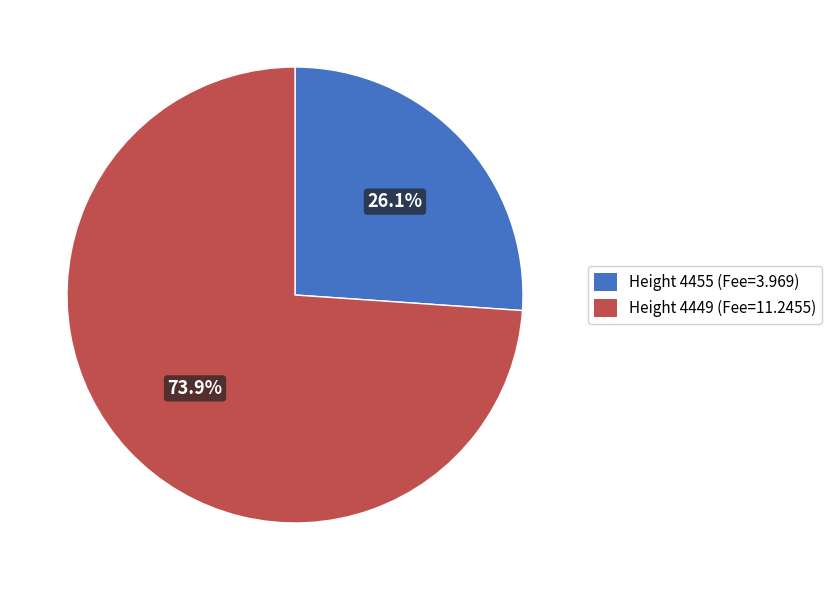

Is the sum of Height 4455 (Fee=3.969) and Height 4449 (Fee=11.2455) greater than half?

Yes